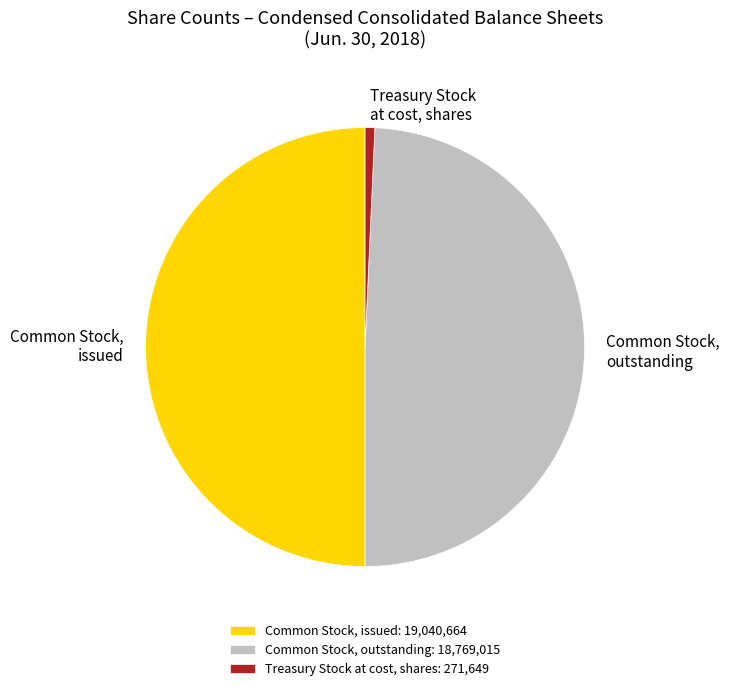

Between Common Stock, outstanding and Common Stock, issued, which is larger?

Common Stock, issued